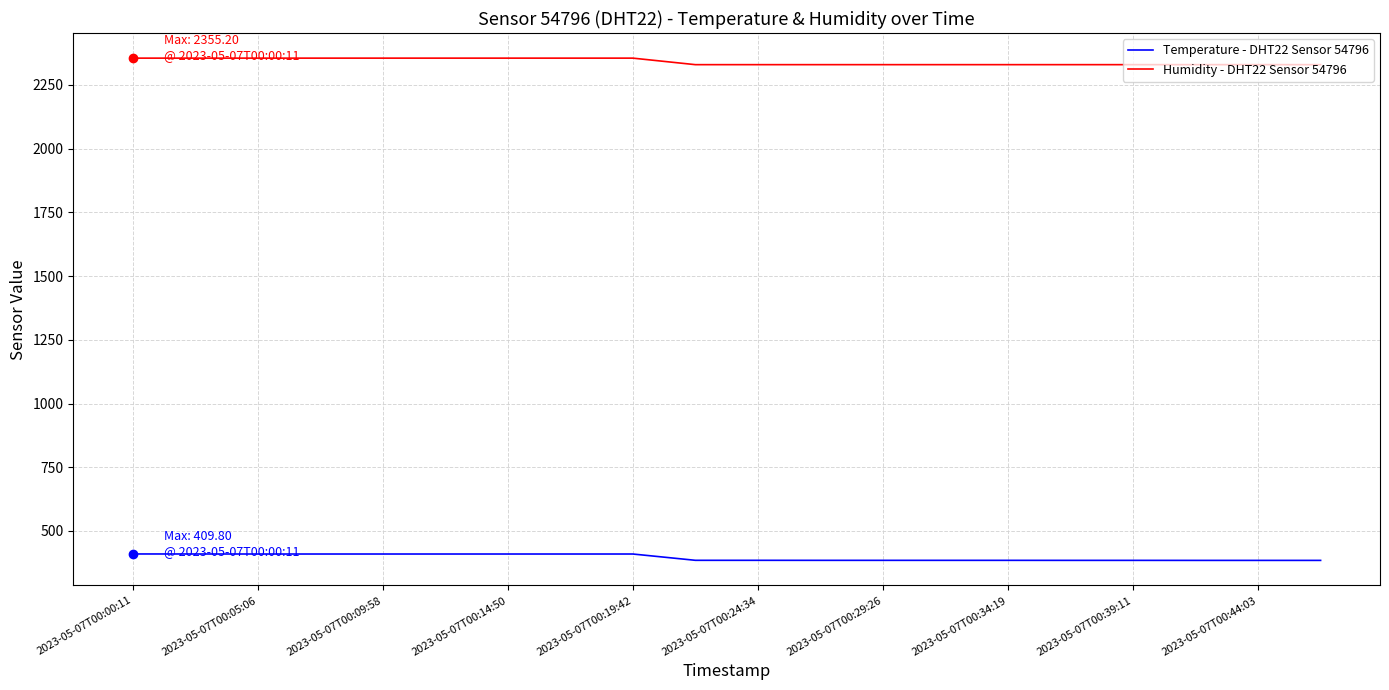

List the series in order of their peak value, lowest first.

Temperature - DHT22 Sensor 54796, Humidity - DHT22 Sensor 54796